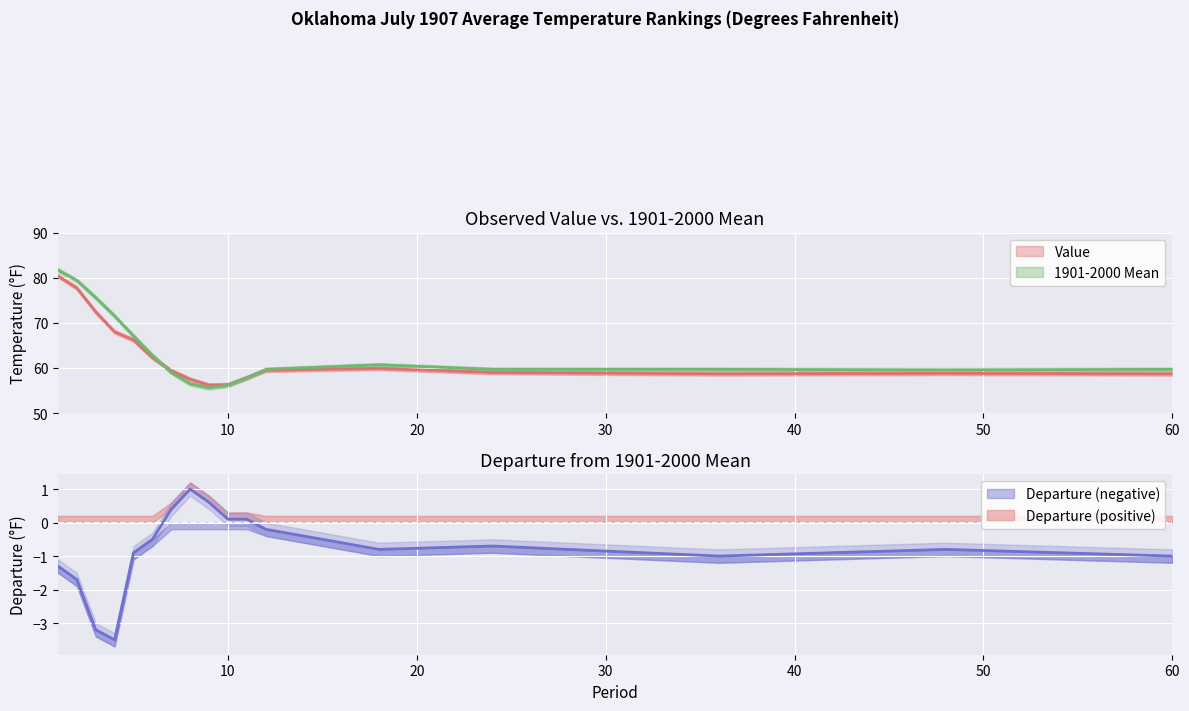

Reading left to right, list all the values displayed in this chart.

Value: 1=80.4	2=77.7	3=72.4	4=68.0	5=66.2	6=62.3	7=59.4	8=57.5	9=56.2	10=56.3	11=57.9	12=59.5	18=59.9	24=59.0	36=58.7	48=58.8	60=58.7
1901-2000 Mean: 1=81.7	2=79.4	3=75.6	4=71.5	5=67.1	6=62.8	7=59.0	8=56.5	9=55.6	10=56.2	11=57.8	12=59.7	18=60.7	24=59.7	36=59.7	48=59.6	60=59.7
Departure: 1=-1.3	2=-1.7	3=-3.2	4=-3.5	5=-0.9	6=-0.5	7=0.4	8=1.0	9=0.6	10=0.1	11=0.1	12=-0.2	18=-0.8	24=-0.7	36=-1.0	48=-0.8	60=-1.0